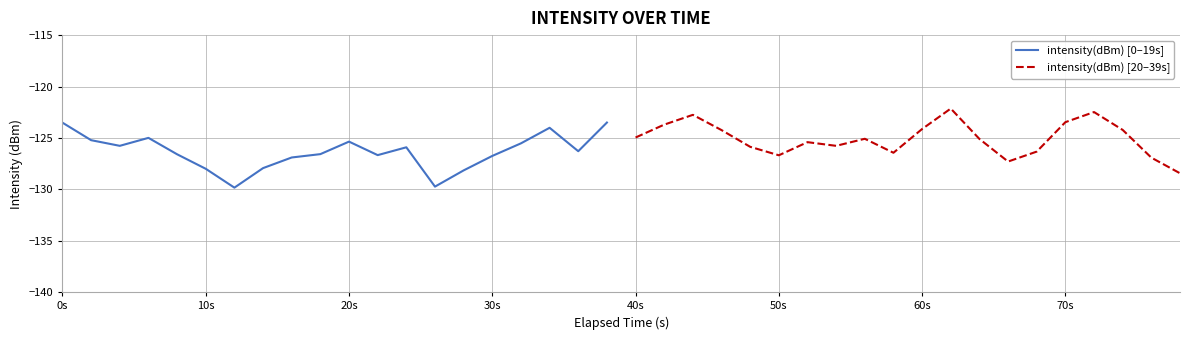

What is the minimum value shown in the chart?

-129.8